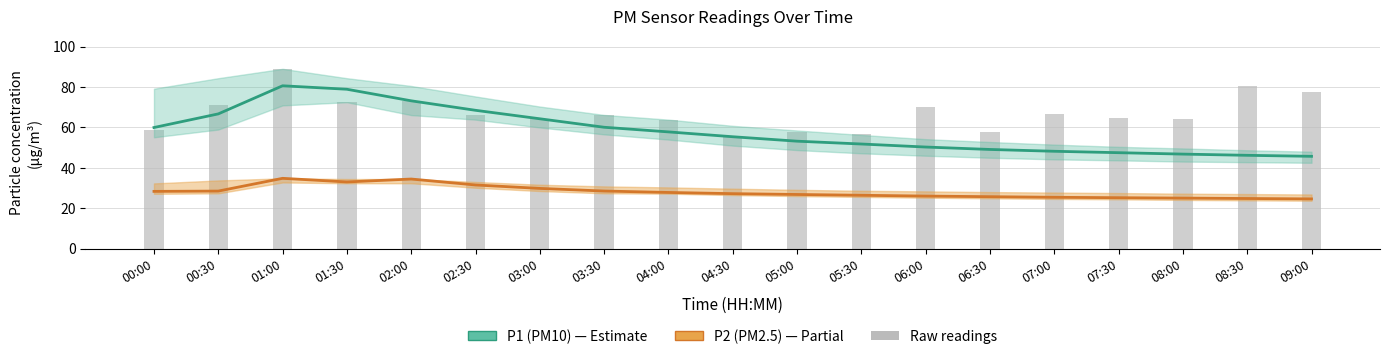

What value does the P1 (PM10) series have at 07:30?

47.5